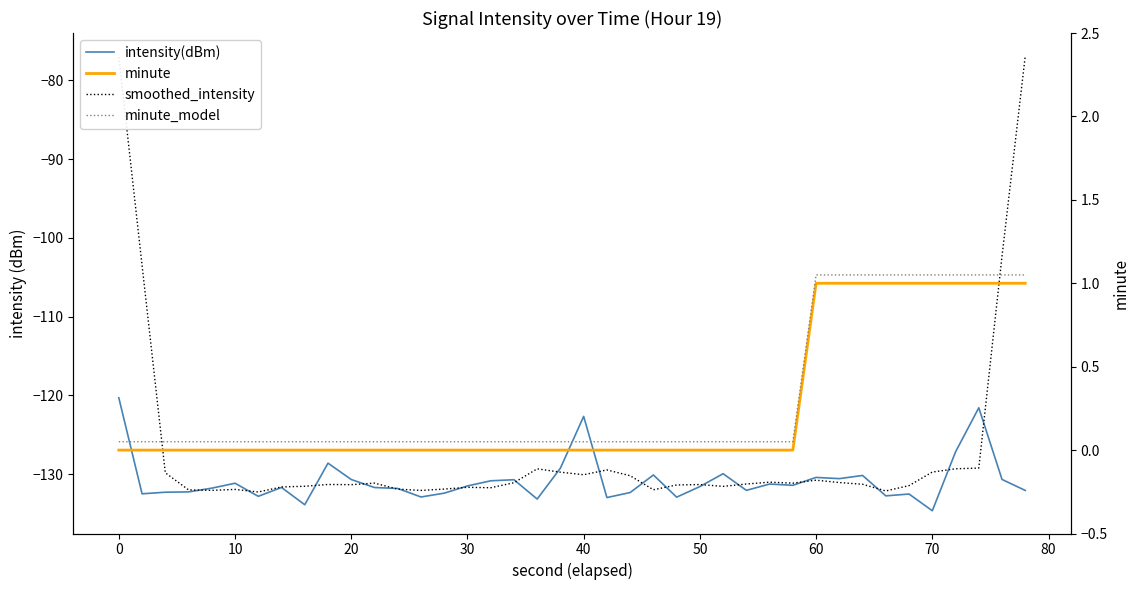

True or false: smoothed_intensity and minute cross at least once.

False